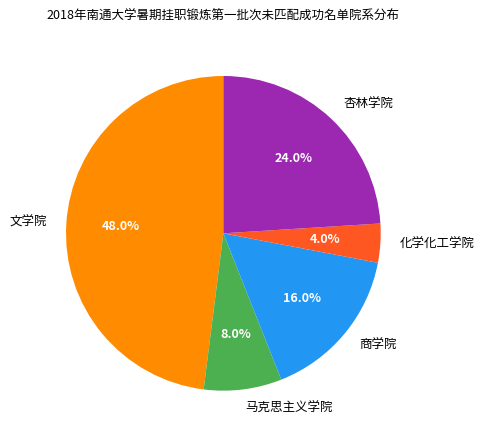

Count the number of slices in the pie.

5